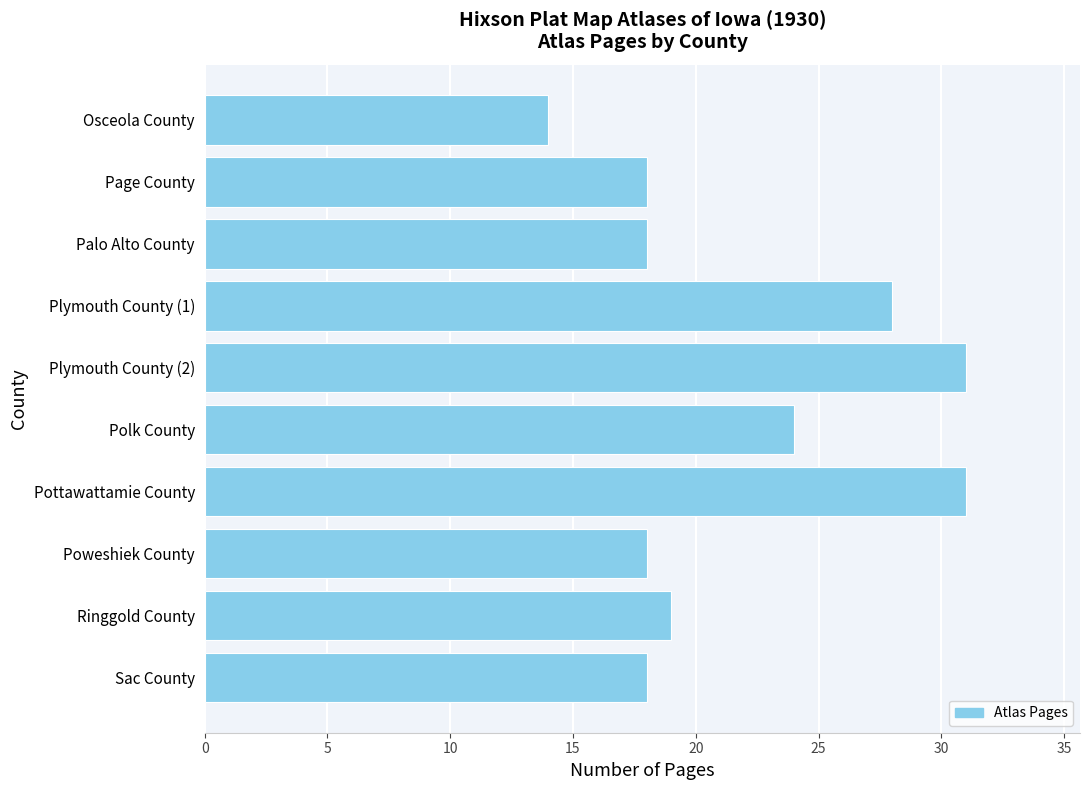

What is the ratio of the value at Osceola County to the value at Plymouth County (1)?

0.5